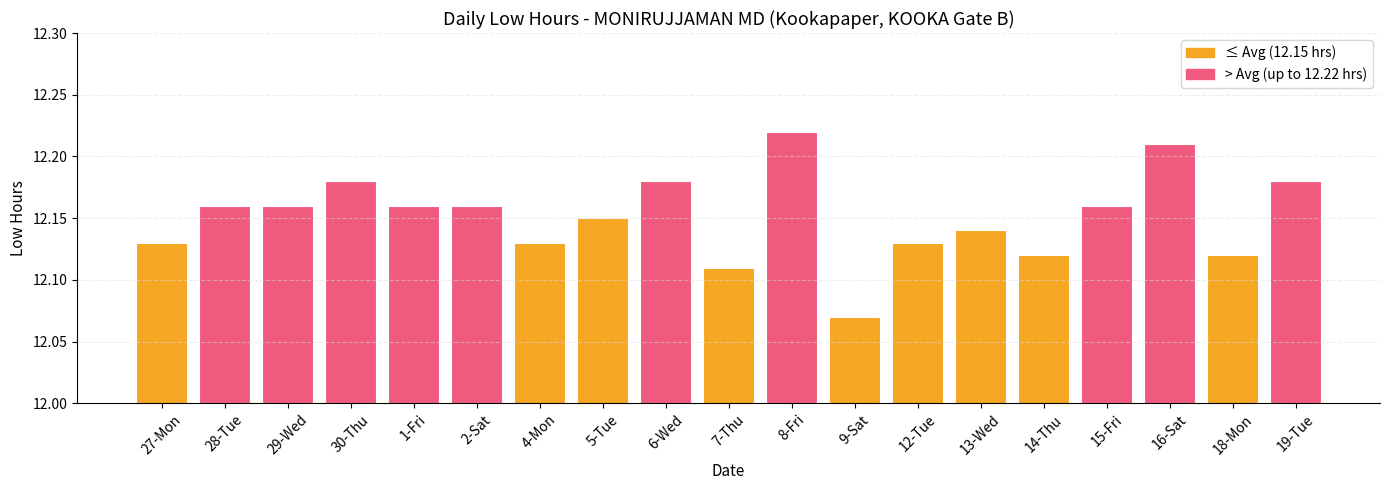

At which label is the value closest to 12?

9-Sat